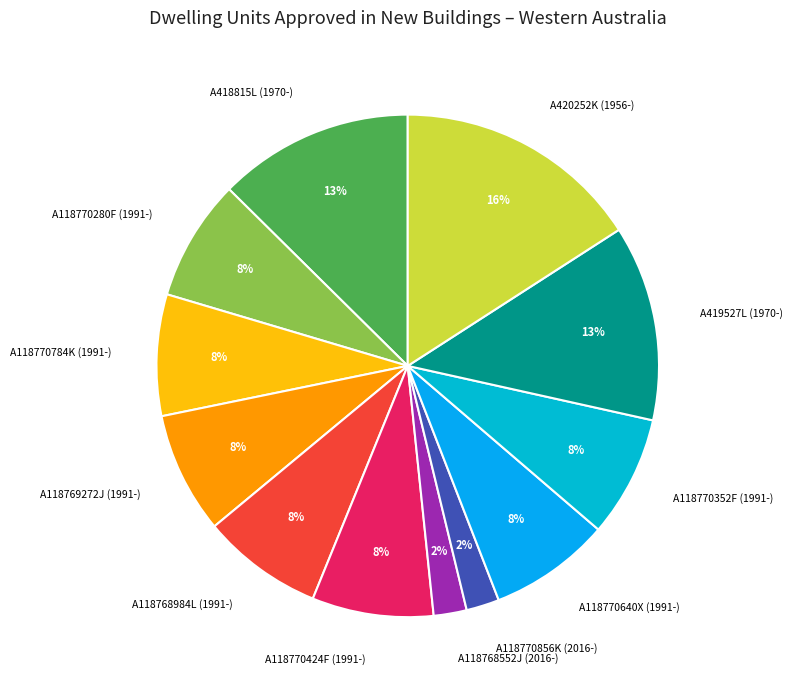

Is there a majority slice in this chart?

No